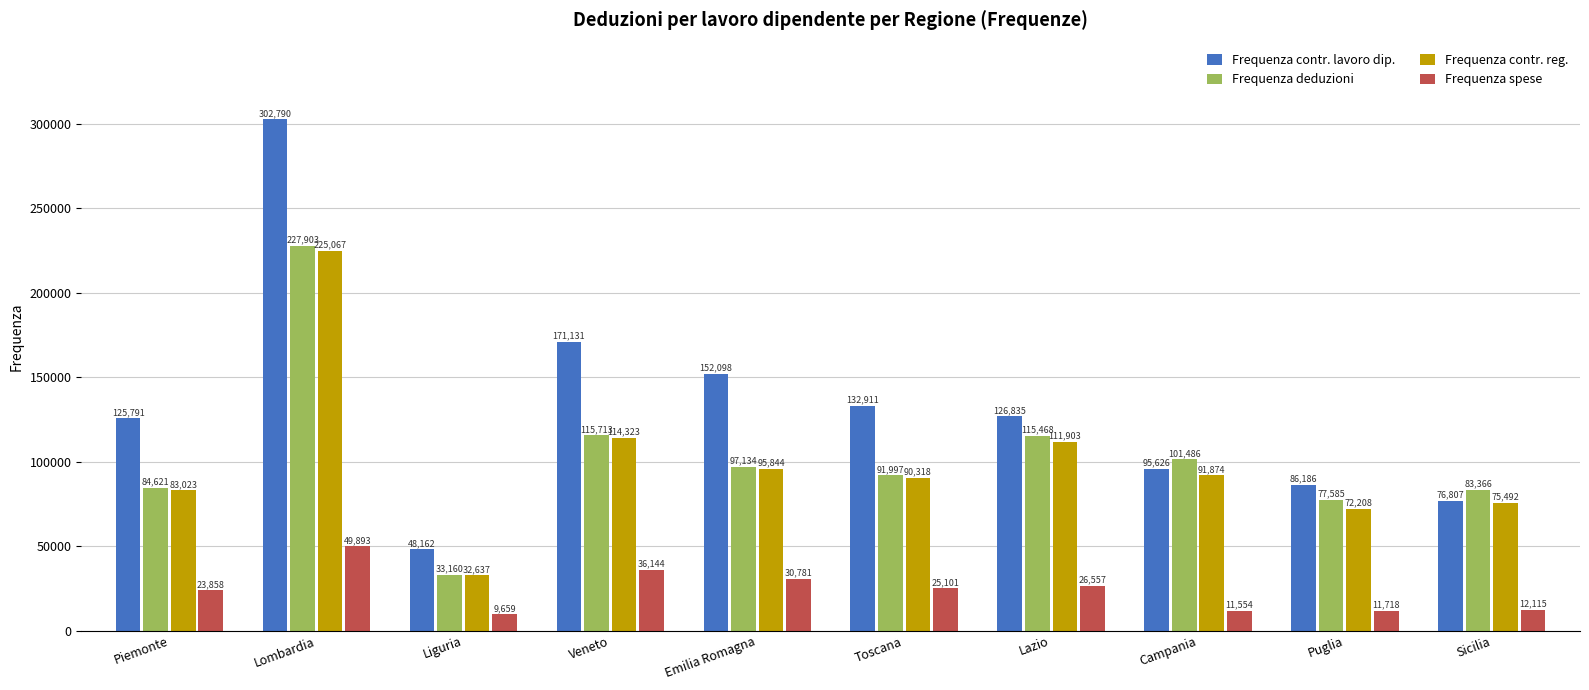

What value does the Frequenza spese series have at Toscana?

25101